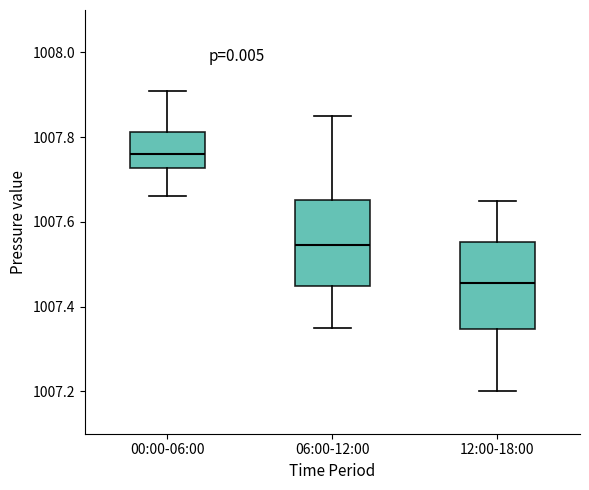

Where does the upper whisker of the box for 12:00-18:00 end on the y-axis? The values are not printed on the chart, so give them approximately, as read against the axis.

1007.66